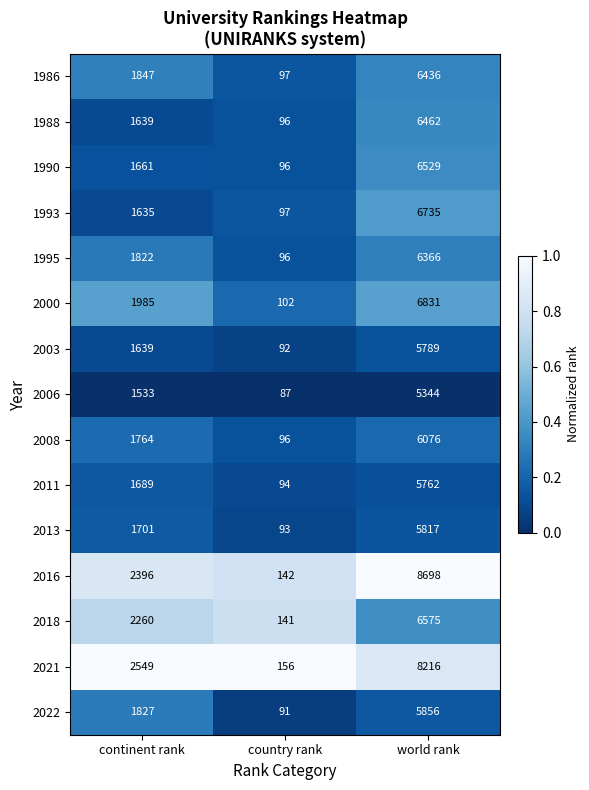

List the series in order of their peak value, lowest first.

2006, 2011, 2003, 2013, 2022, 2008, 1995, 1986, 1988, 1990, 2018, 1993, 2000, 2021, 2016